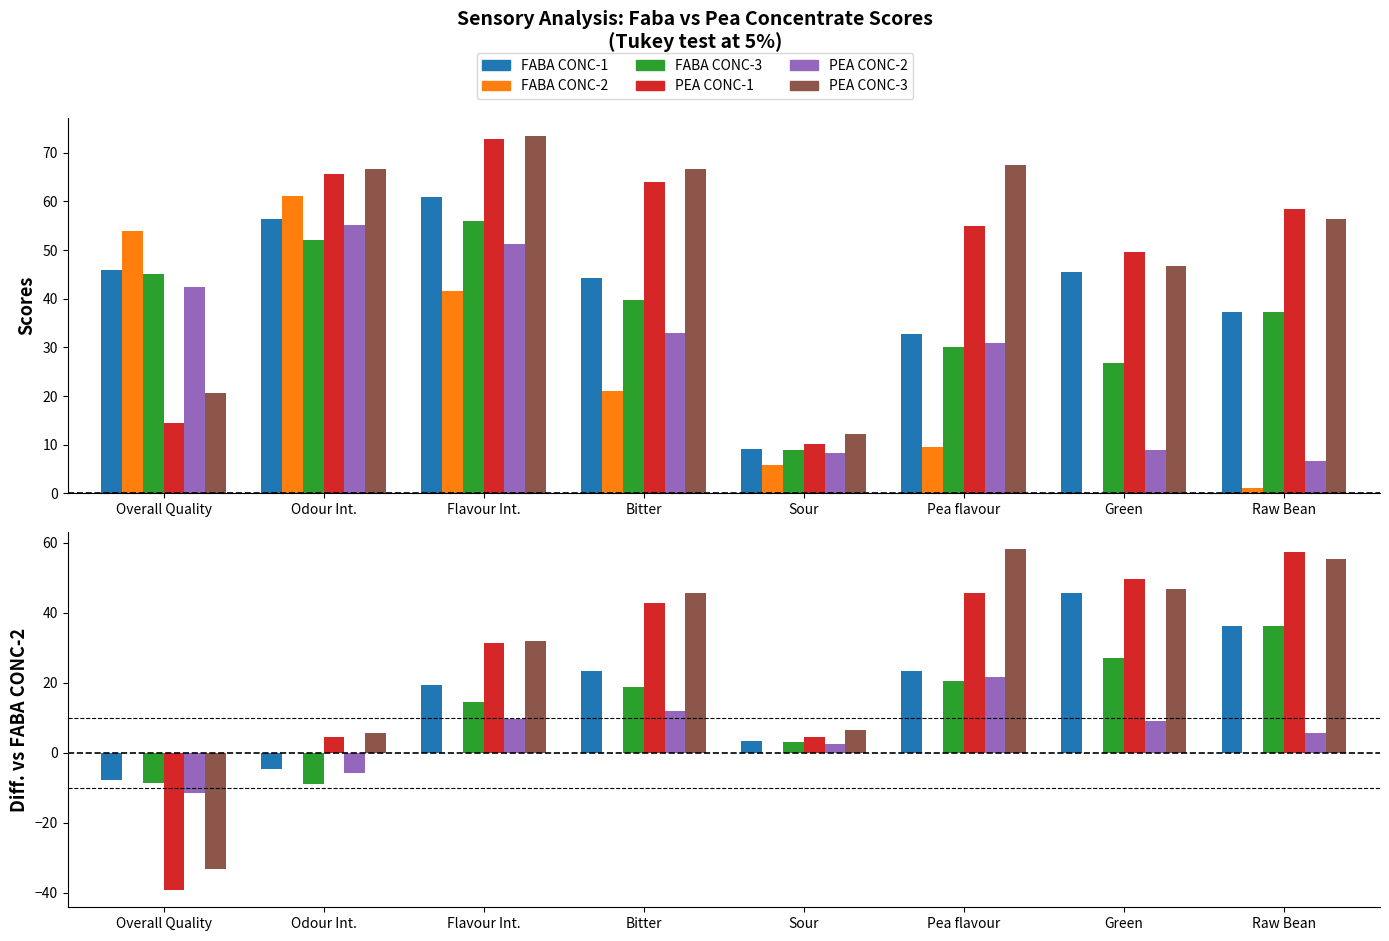

Are the bars horizontal?

No